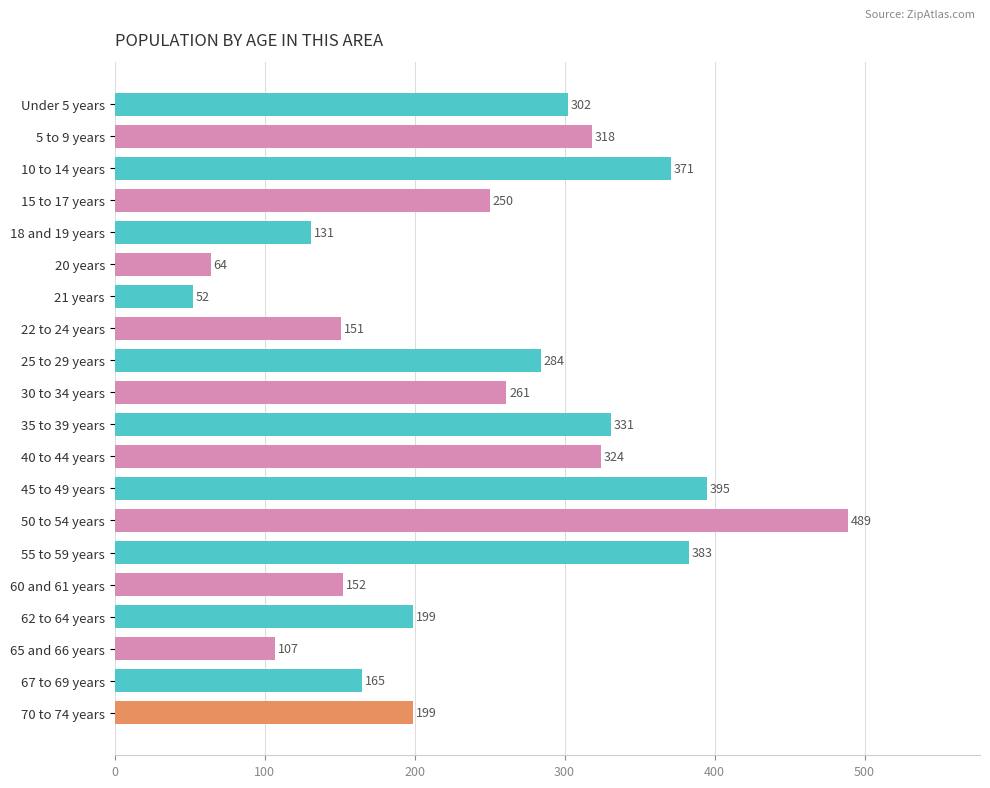

Is it true that the value at 10 to 14 years is 371?

True